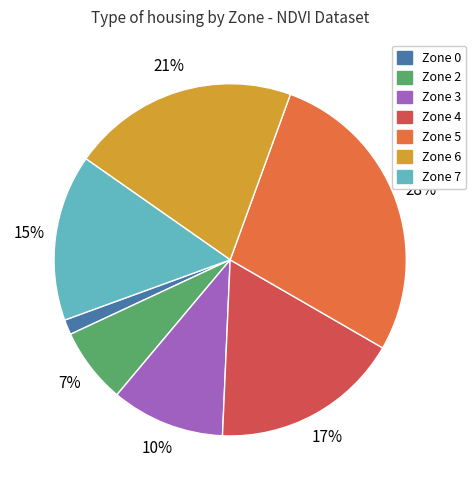

To the nearest percent, what is the average slice percentage?

14%